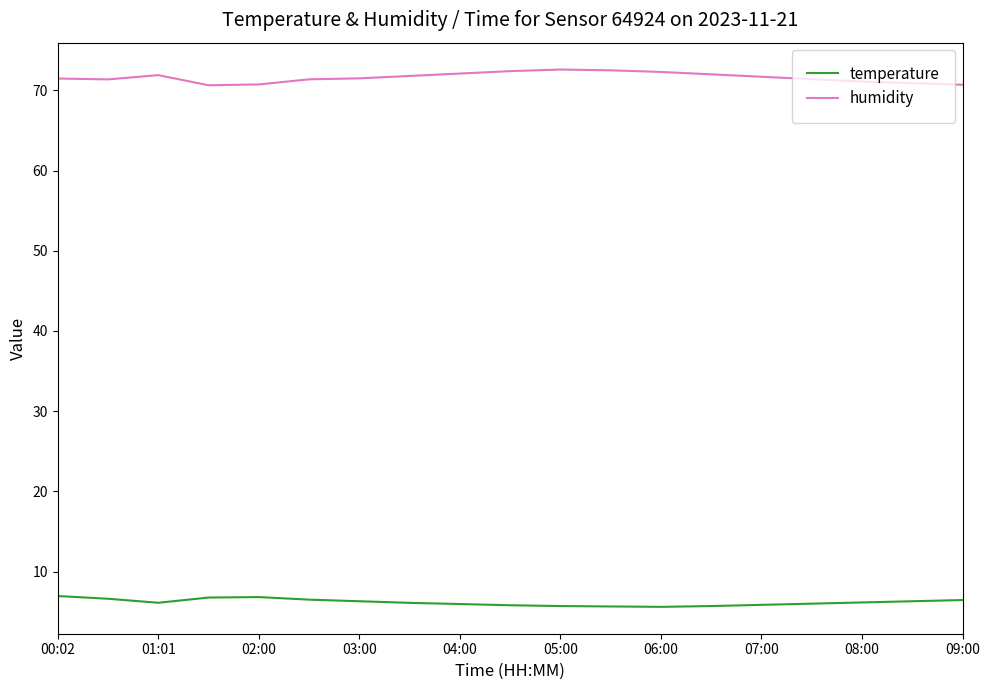

What is the difference between the maximum and minimum values in the humidity series?

2.0